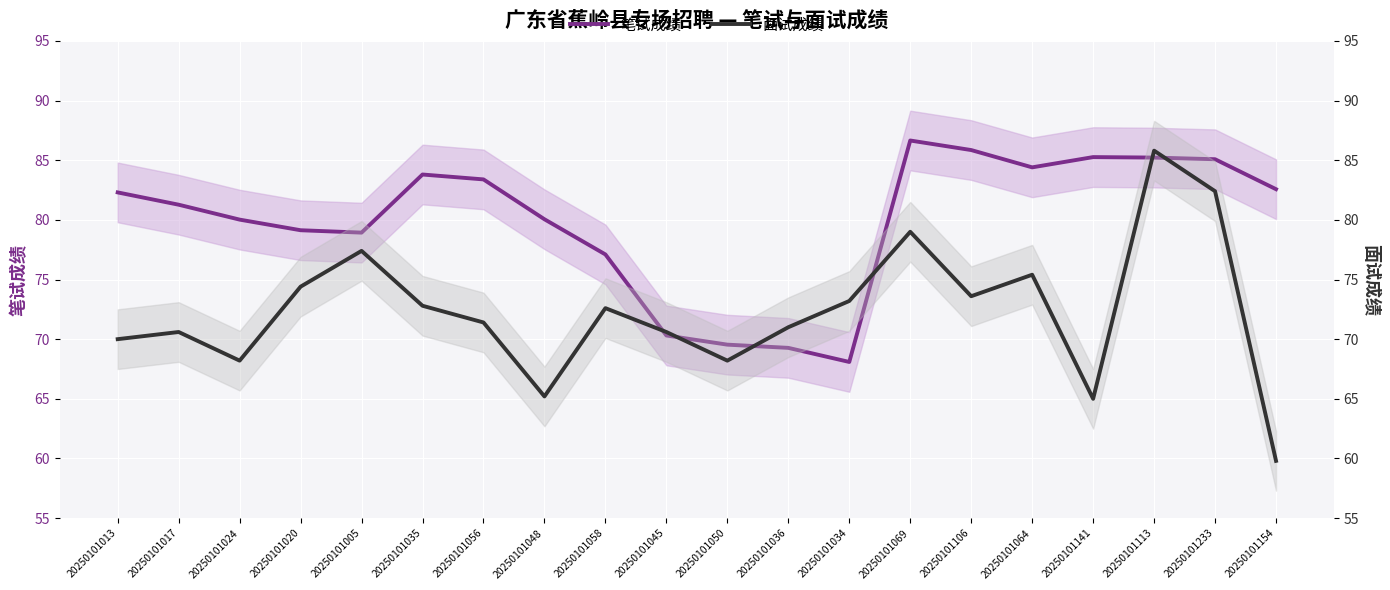

What is the label of the 11th point from the right?

20250101045